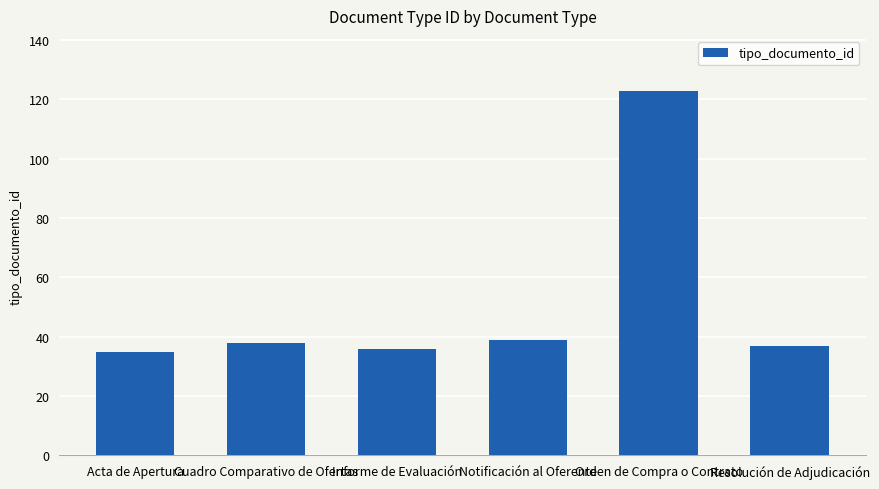

Which category has the highest value across all series?

Orden de Compra o Contrato